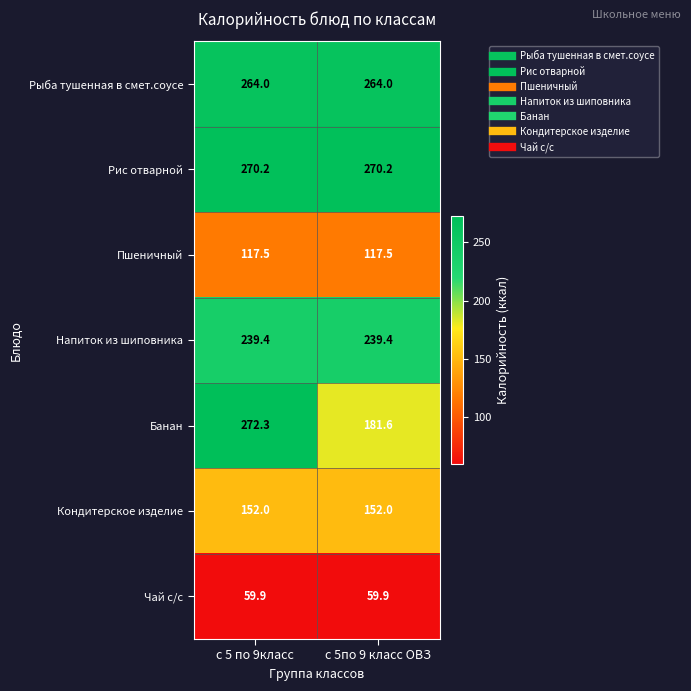

What is the difference between the highest and lowest values at с 5 по 9класс?

212.4